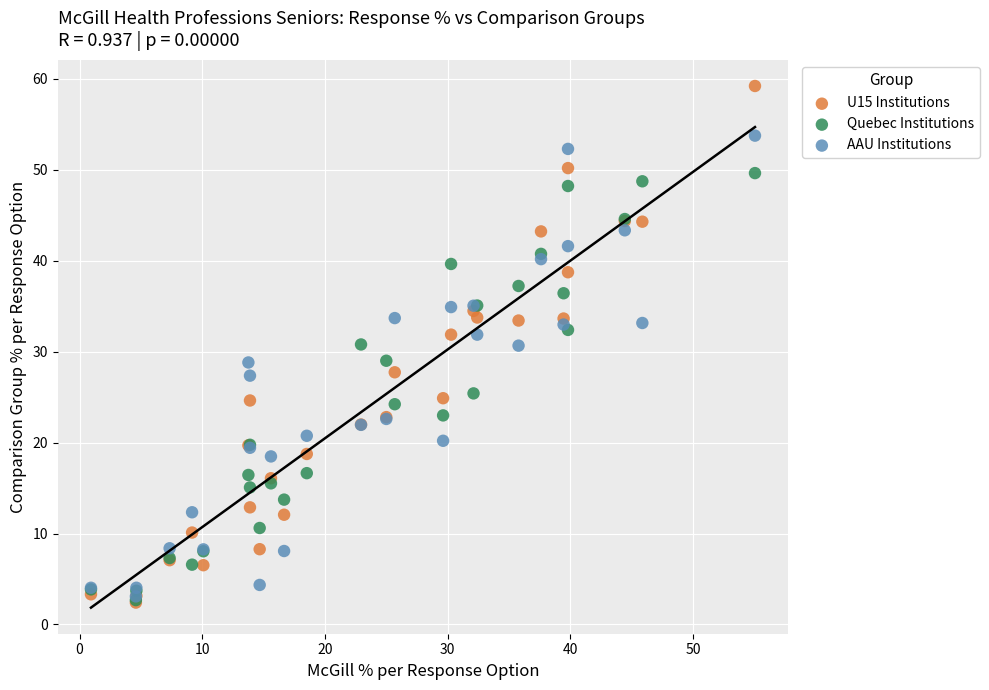

Which series has the widest spread of Y values?

U15 Institutions